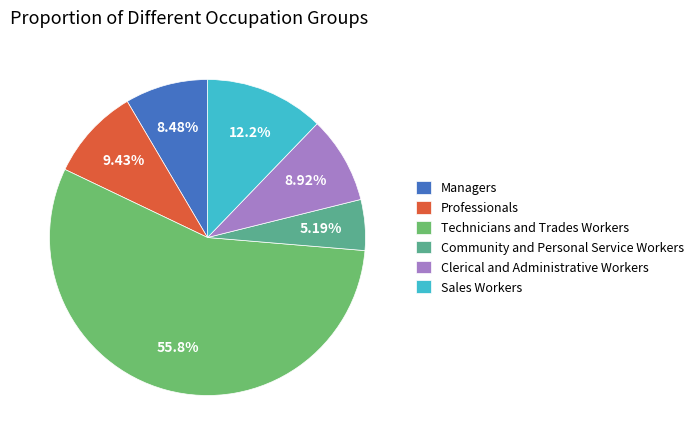

Does any single category account for the majority?

Yes